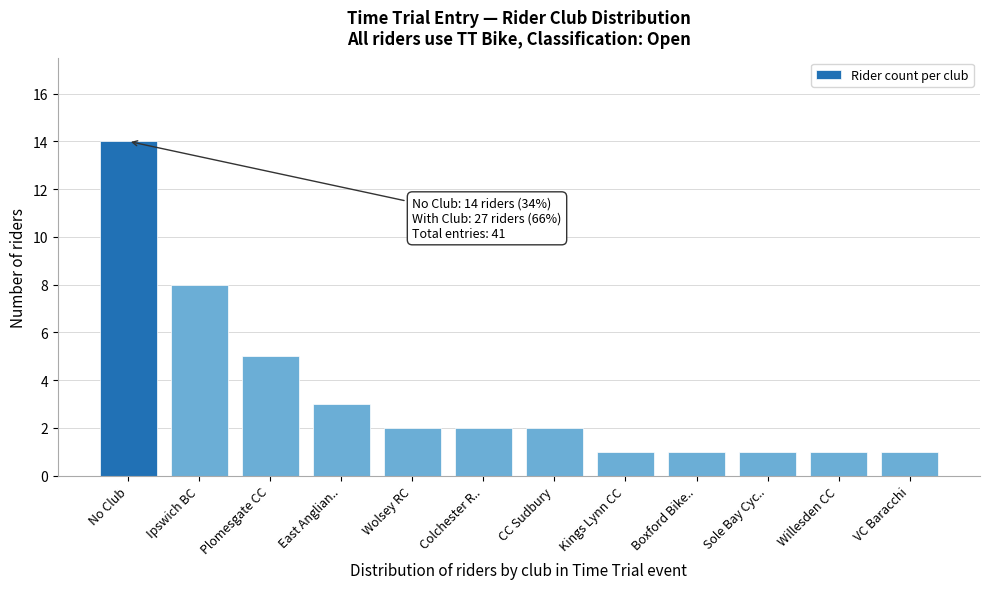

Reading left to right, transcribe all the data shown in this chart.

No Club=14	Ipswich BC=8	Plomesgate CC=5	East Anglian..=3	Wolsey RC=2	Colchester R..=2	CC Sudbury=2	Kings Lynn CC=1	Boxford Bike..=1	Sole Bay Cyc..=1	Willesden CC=1	VC Baracchi=1